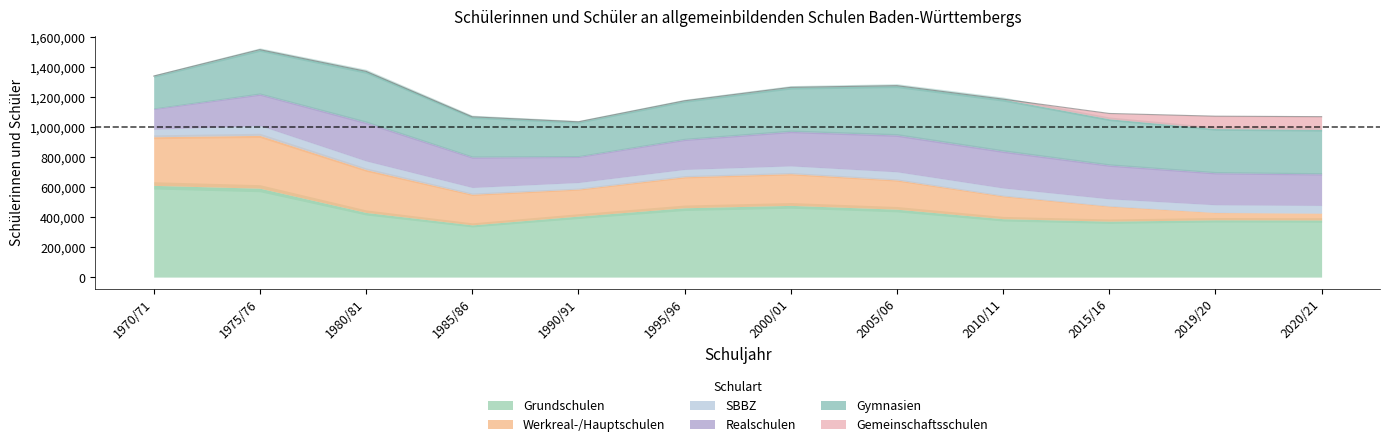

Count the Gemeinschaftsschulen values in the range 0 to 35623.

10